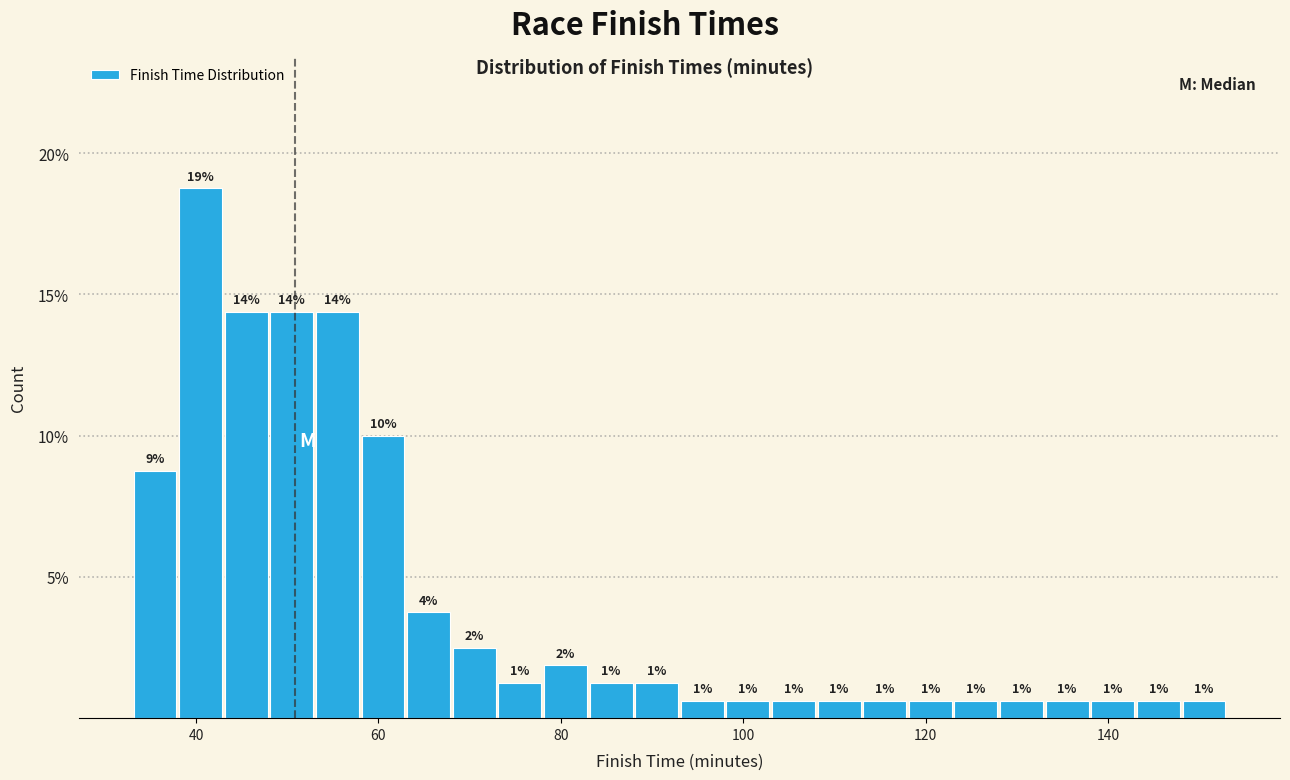

Around what value on the x-axis is the tallest bar? Give the approximate position of its centre, as read against the axis.

40